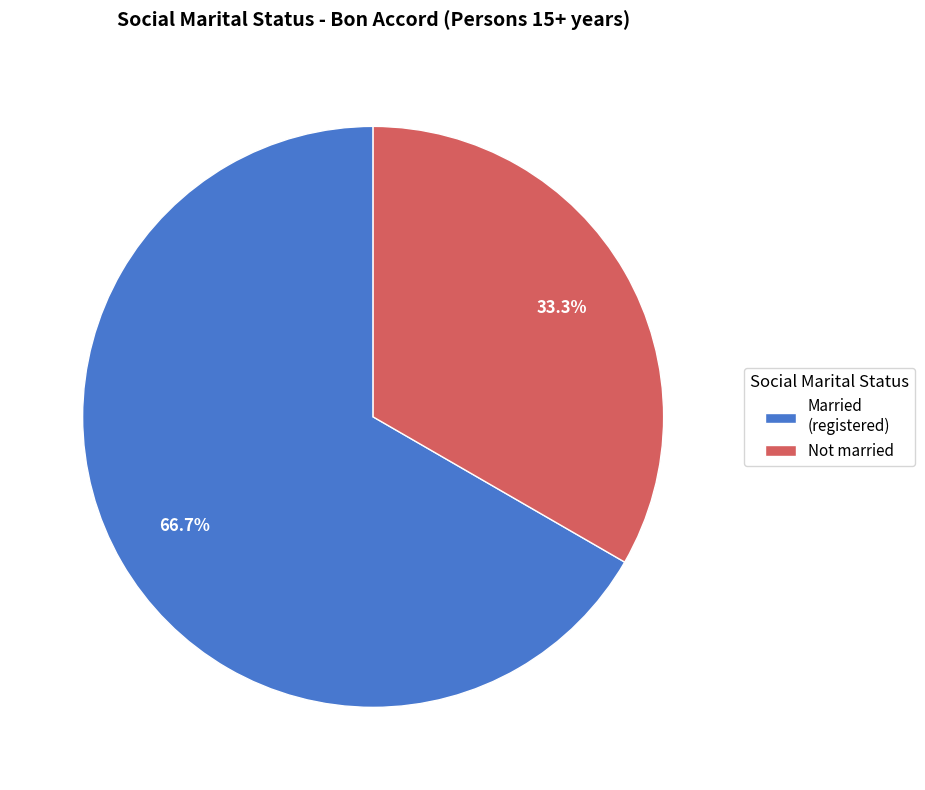

Rank the categories by value from highest to lowest.

Married (registered), Not married